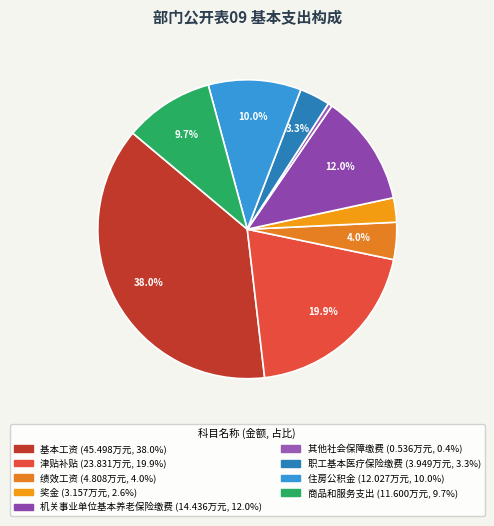

Does any single category account for the majority?

No